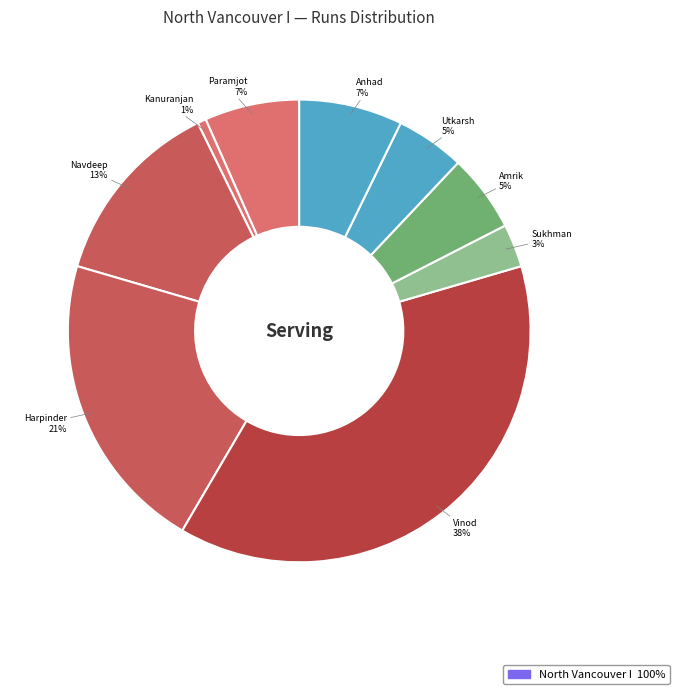

How many segments does this pie chart have?

9